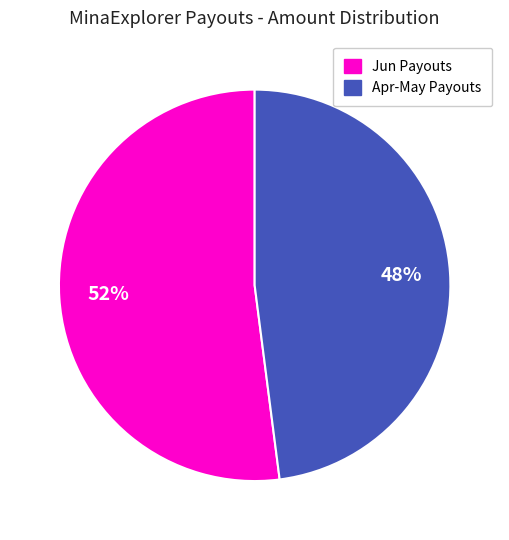

Does any single category account for the majority?

Yes